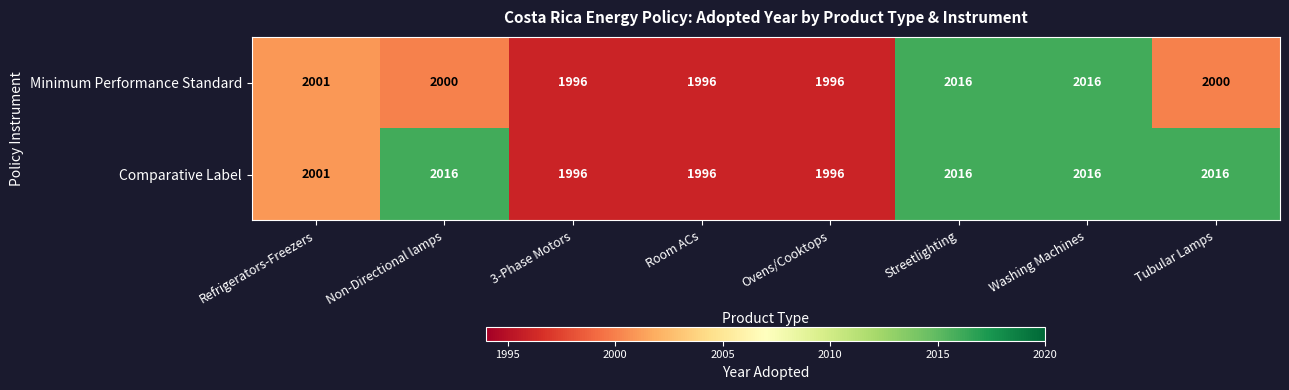

At how many categories does at least one series exceed 2004?

4